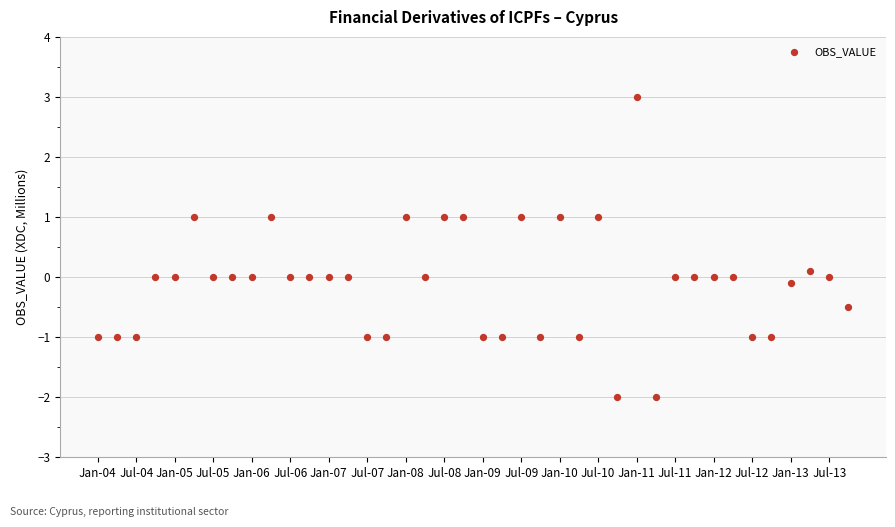

What is the range of Y values (max minus min)?

5.0